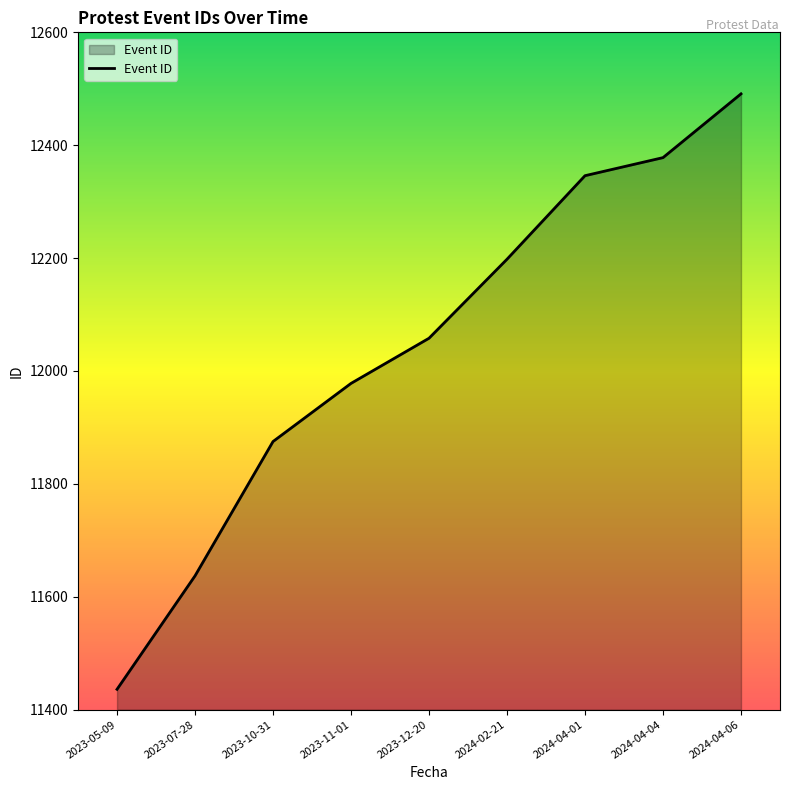

What is the ratio of the value at 2023-12-20 to the value at 2024-04-04?

1.0